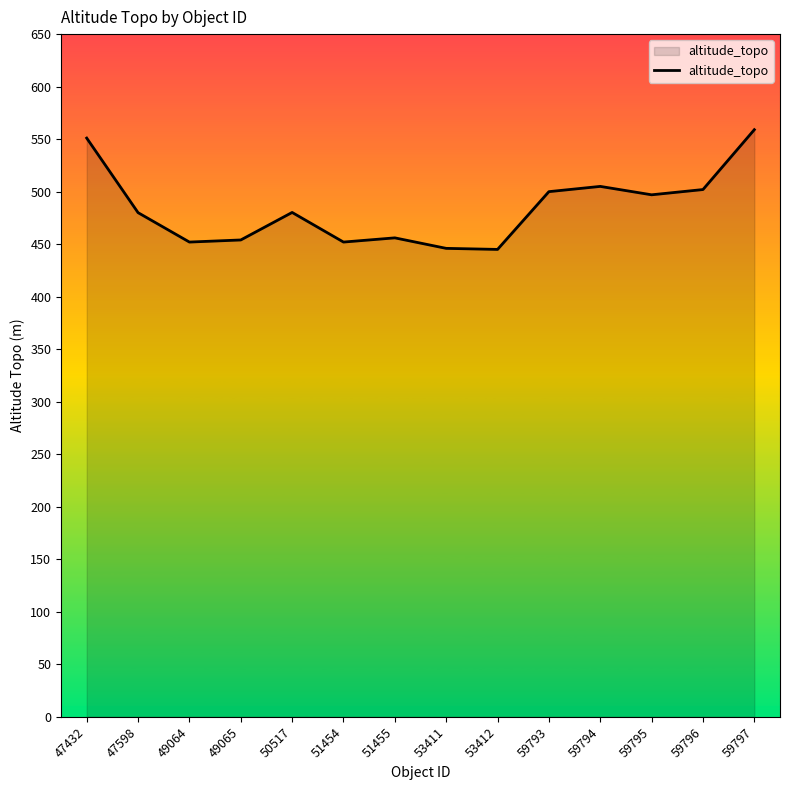

What is the difference between the values at 53412 and 59794?

60.0